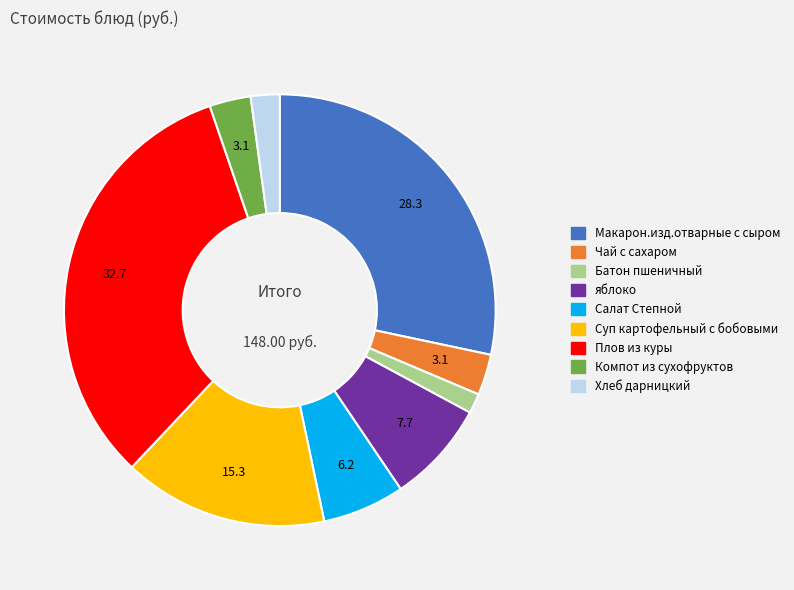

Which has a higher value, Хлеб дарницкий or Чай с сахаром?

Чай с сахаром